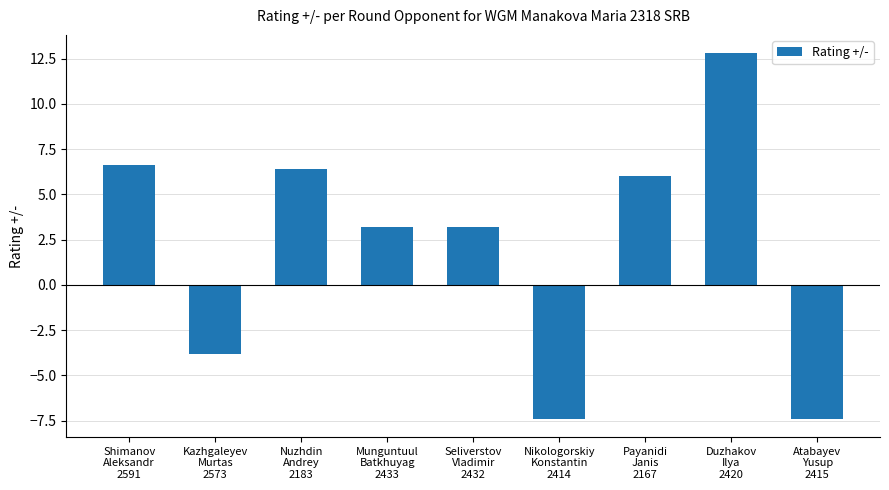

Are the bars grouped side by side (vs. stacked)?

No